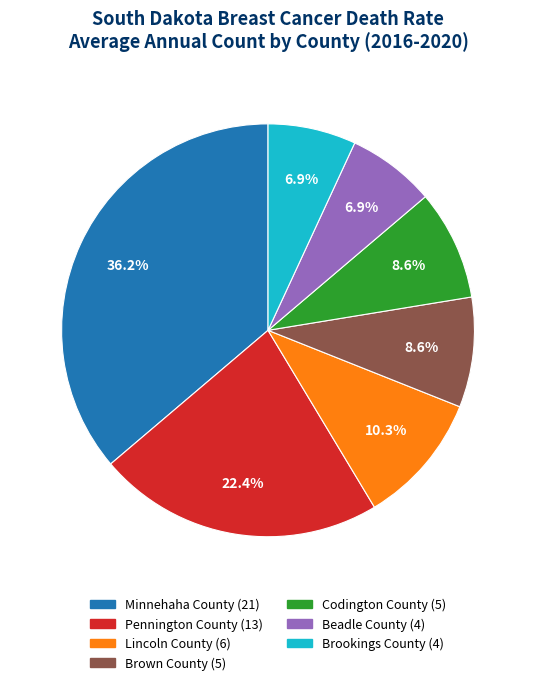

To the nearest percent, what portion does Minnehaha County represent?

36%